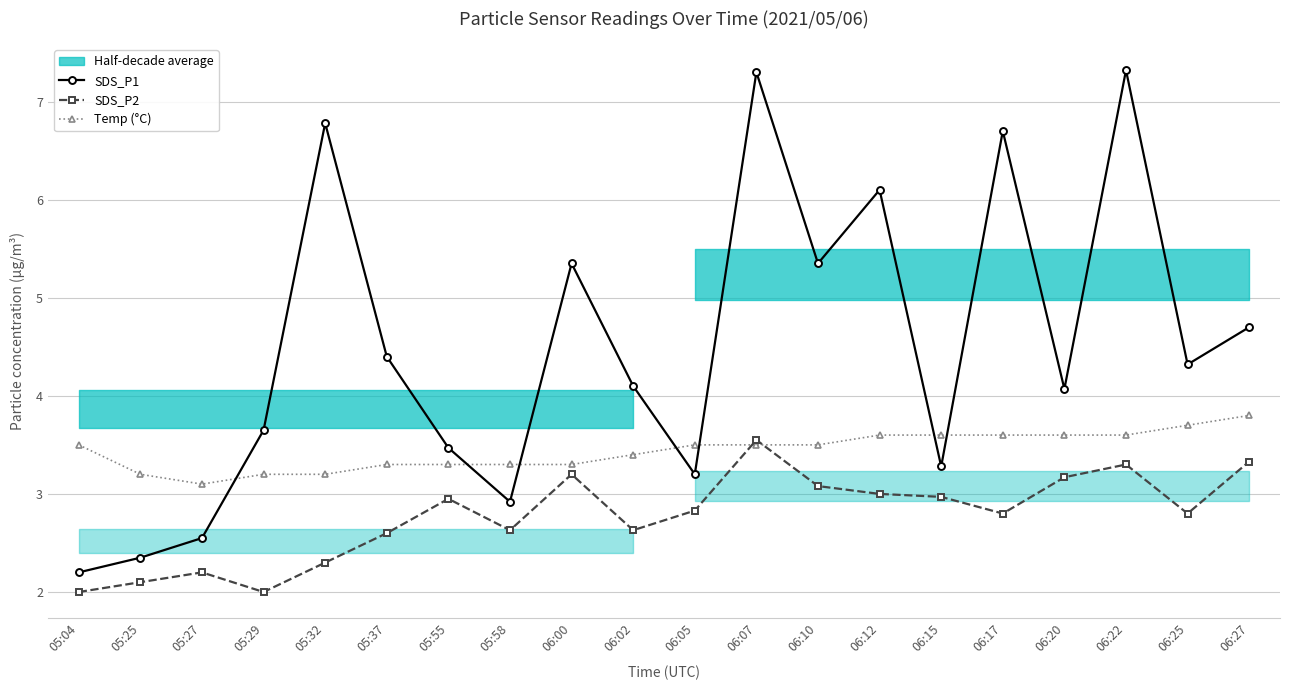

What is the label of the 9th point from the left?

06:00